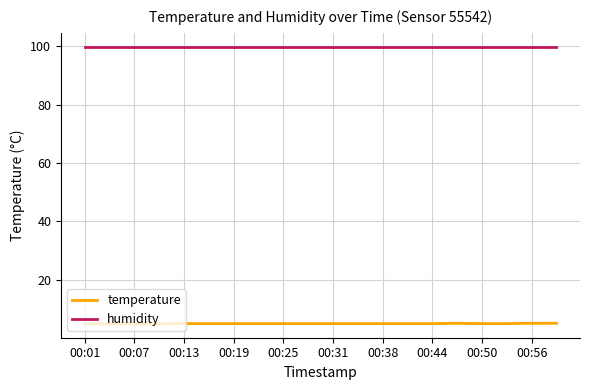

List the series in order of their overall mean, lowest first.

temperature, humidity